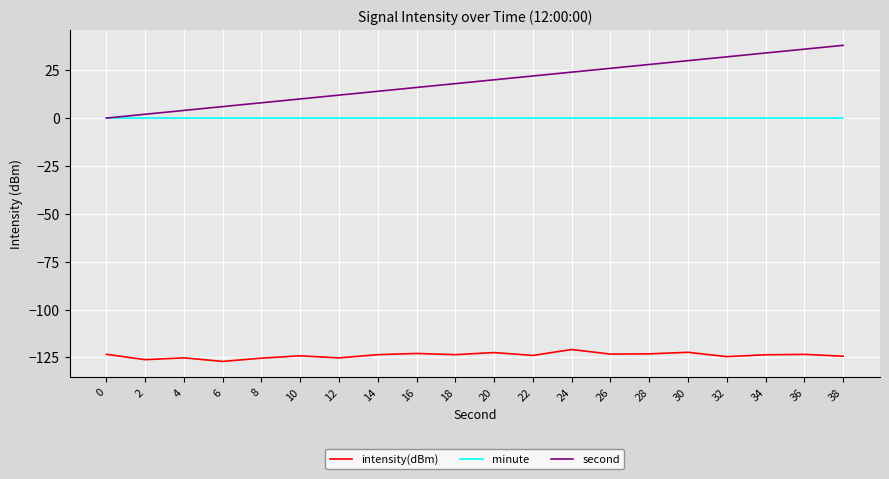

The value of intensity(dBm) at 16 is -41.5. True or false?

False